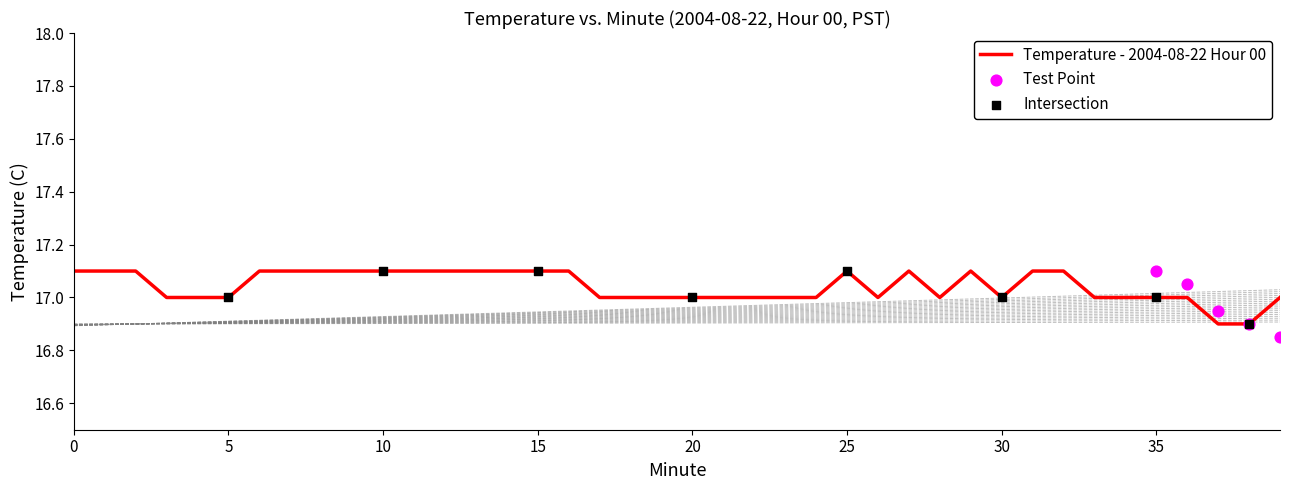

Approximately how many times larger is the value at 19 compared to 30?

1.0